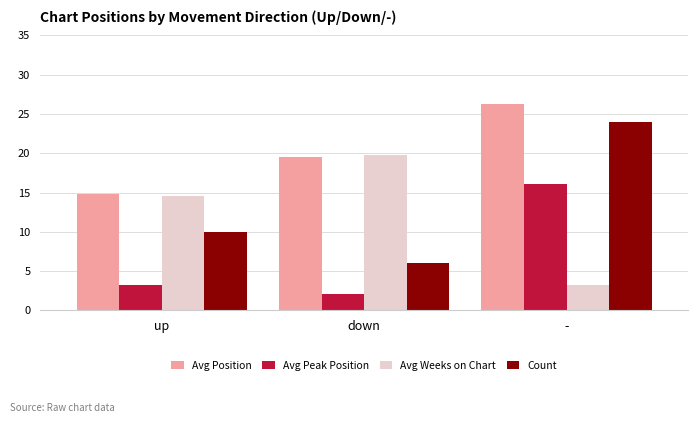

What is the spread (max minus min) of values at down?

17.7